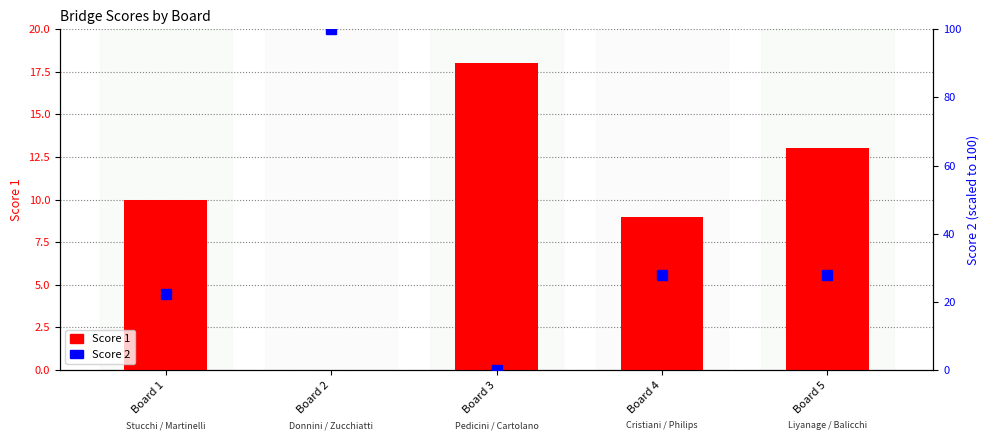

Rank the categories by Score 2 value from lowest to highest.

Board 3, Board 1, Board 4, Board 5, Board 2